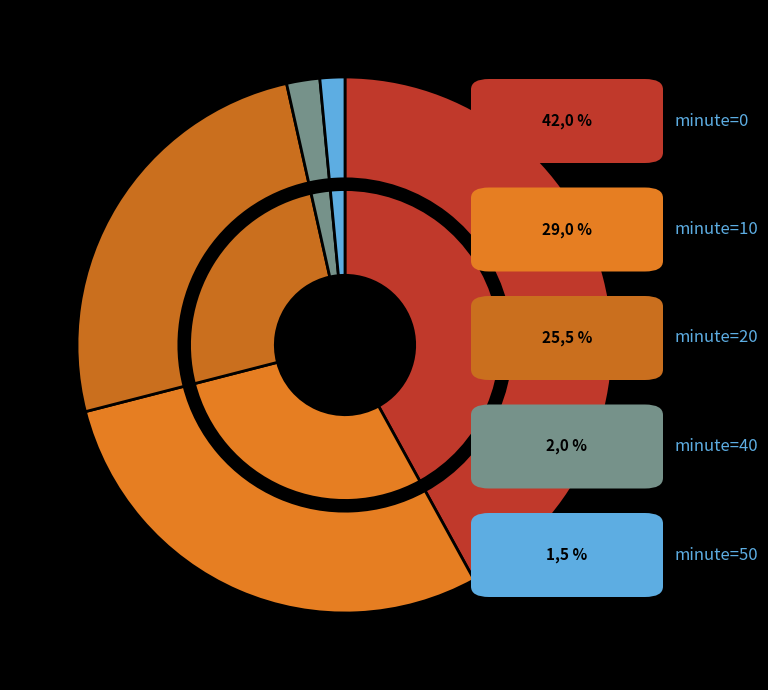

Approximately how many times larger is the value at 10 compared to 40?

14.5